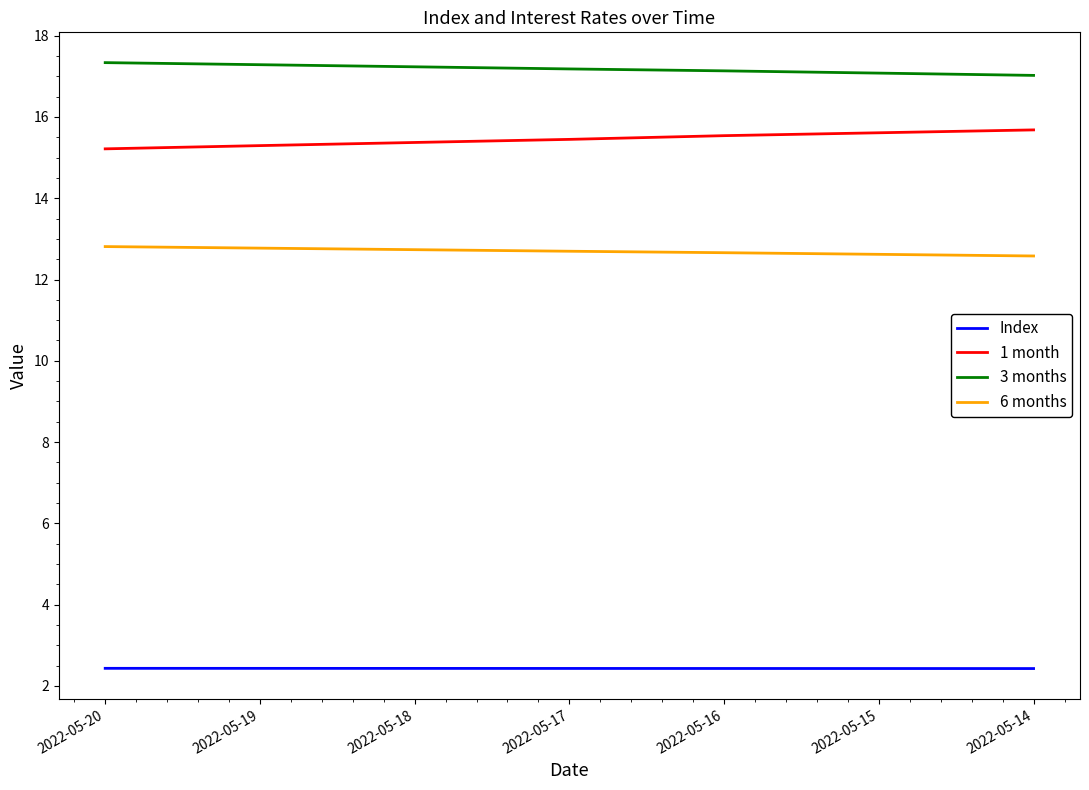

What is the spread (max minus min) of values at 2022-05-18?

14.8